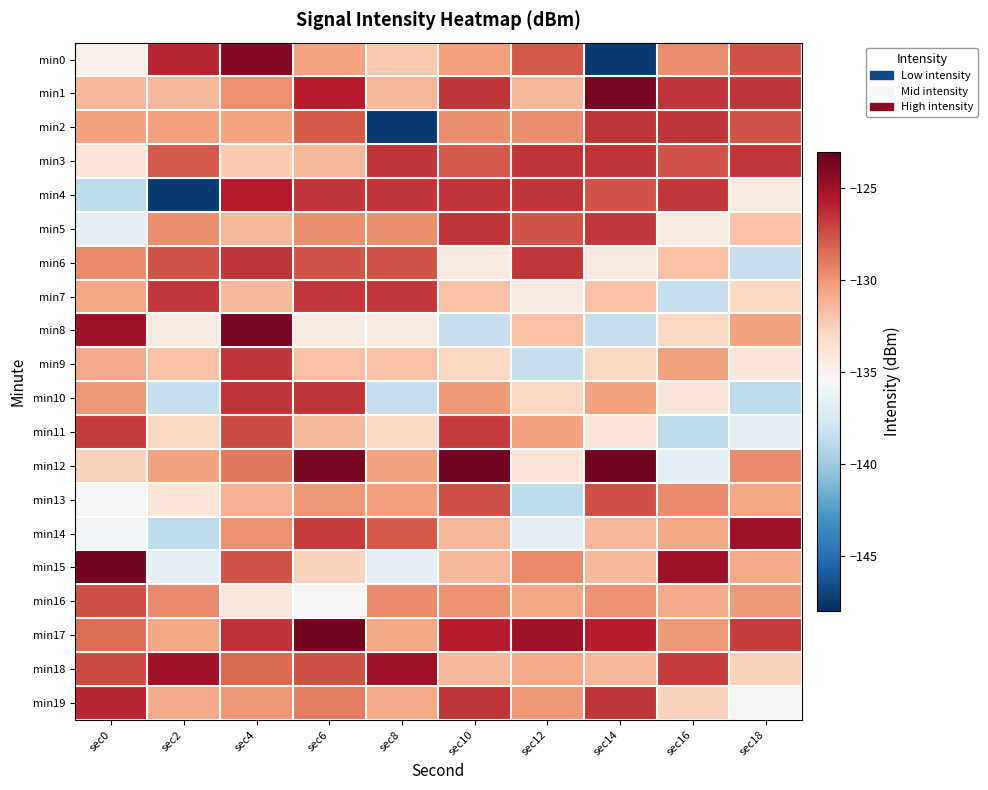

How many distinct data groups are displayed?

20